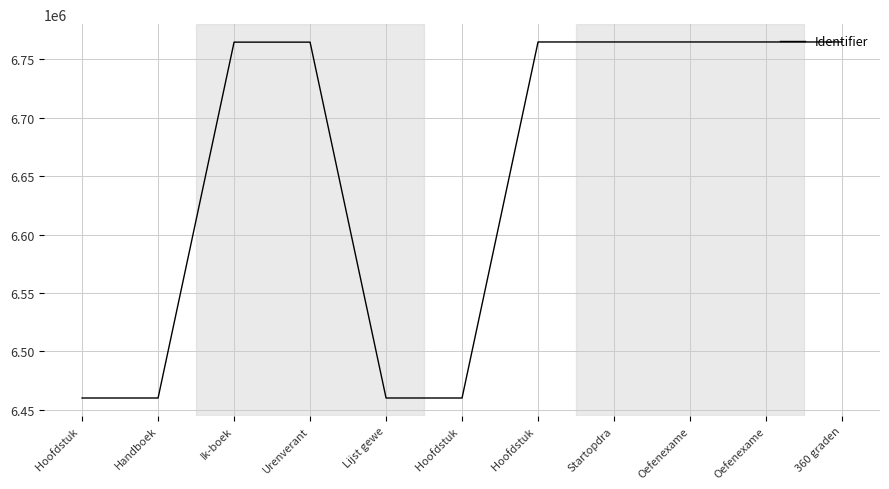

What is the sum of the values at 360 graden and Handboek?

13225108